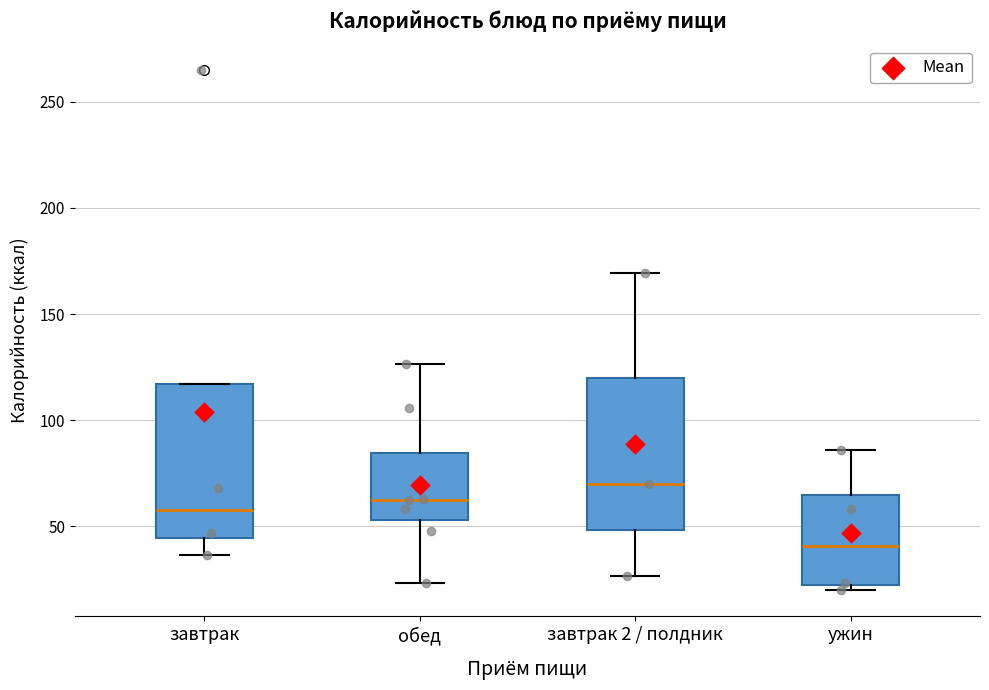

Reading left to right, transcribe this box plot: for each box, give where its median line is, the range the box spans, and where its two whiskers end, as read against the y-axis. The values are not printed on the chart, so give them approximately, as read against the axis.

завтрак: median 60, box 45 to 115, whiskers 35 to 115
обед: median 65, box 55 to 85, whiskers 25 to 125
завтрак 2 / полдник: median 70, box 50 to 120, whiskers 25 to 170
ужин: median 40, box 25 to 65, whiskers 20 to 85